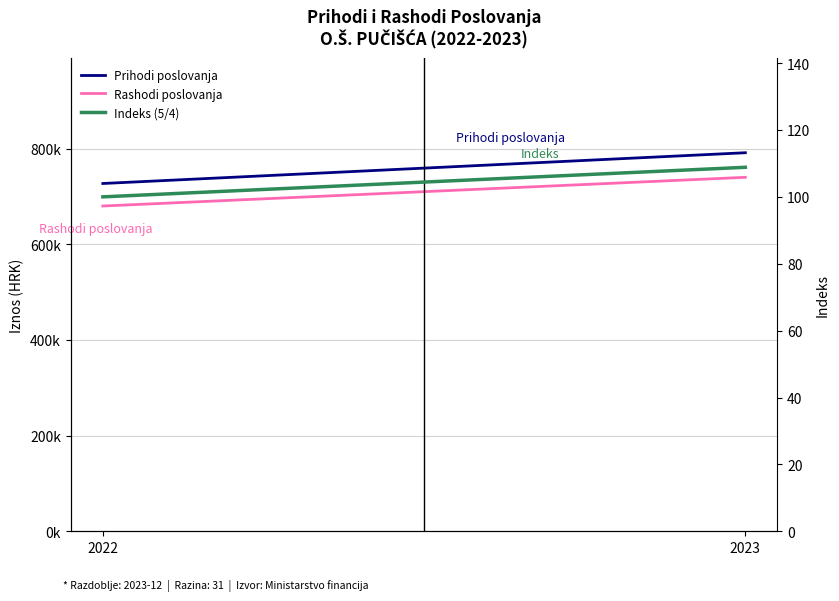

At which label does Indeks (5/4) first exceed 108?

2023